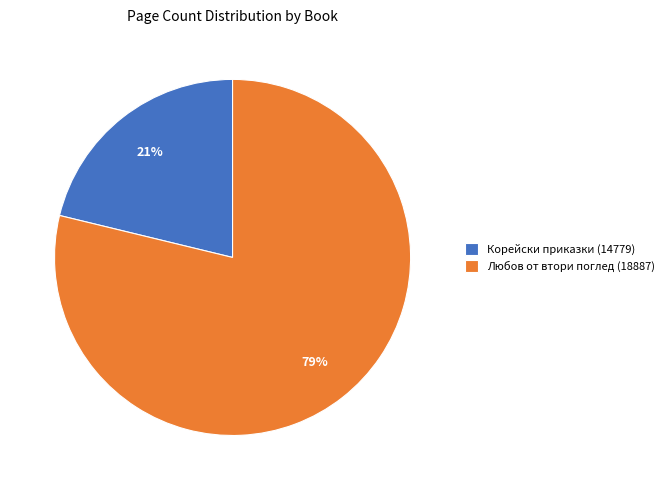

Is it true that Корейски приказки (14779) is 21% of the pie?

True